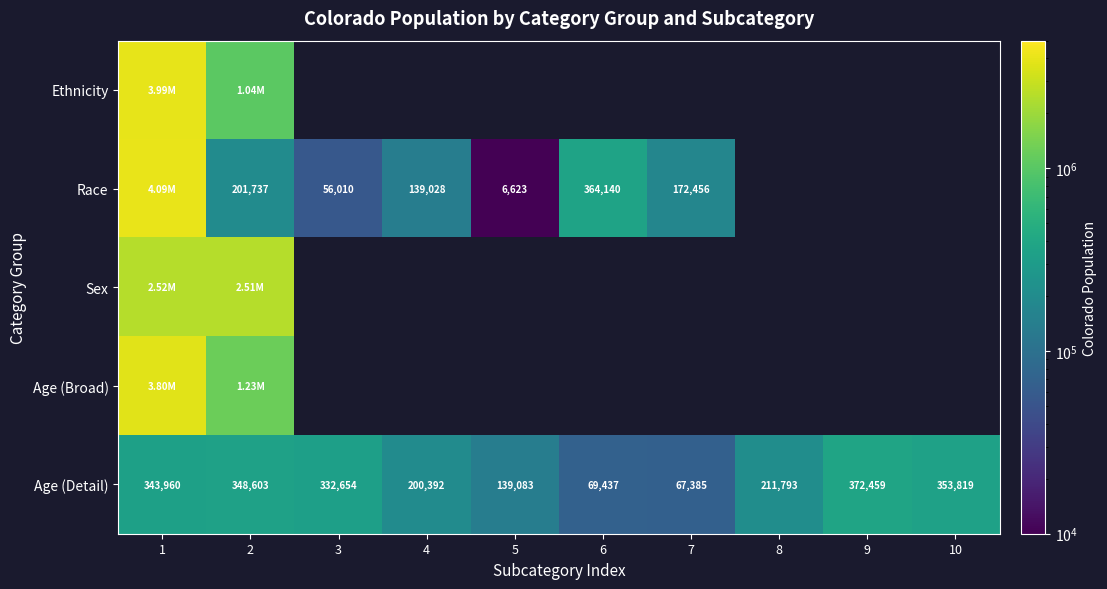

What is the difference between the second highest and second lowest values in the Age (Detail) series?

284382